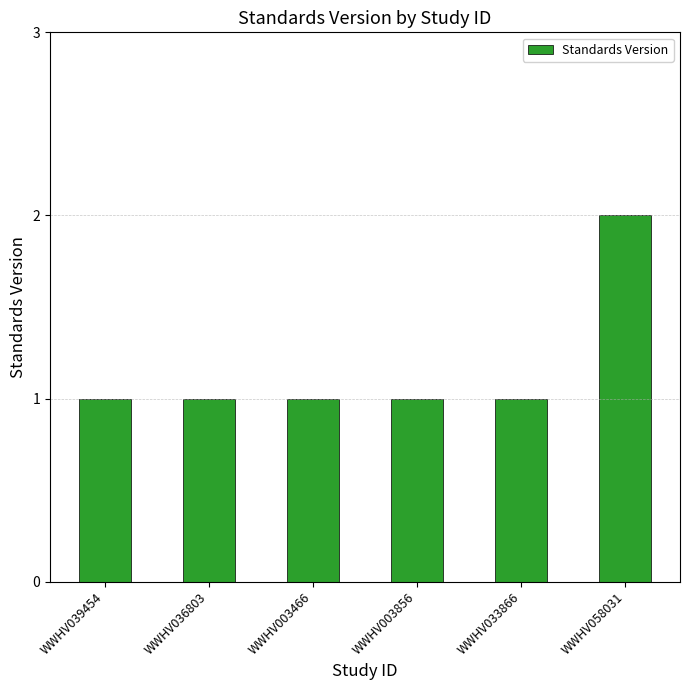

What is the label of the 4th bar from the left?

WWHV003856